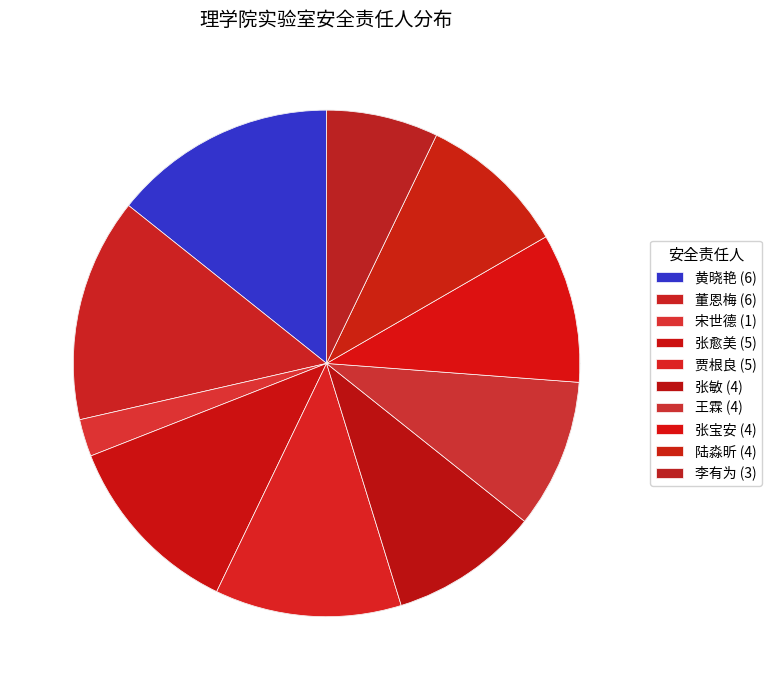

To the nearest percent, what is the combined percentage of 黄晓艳 and 张愈美?

26%